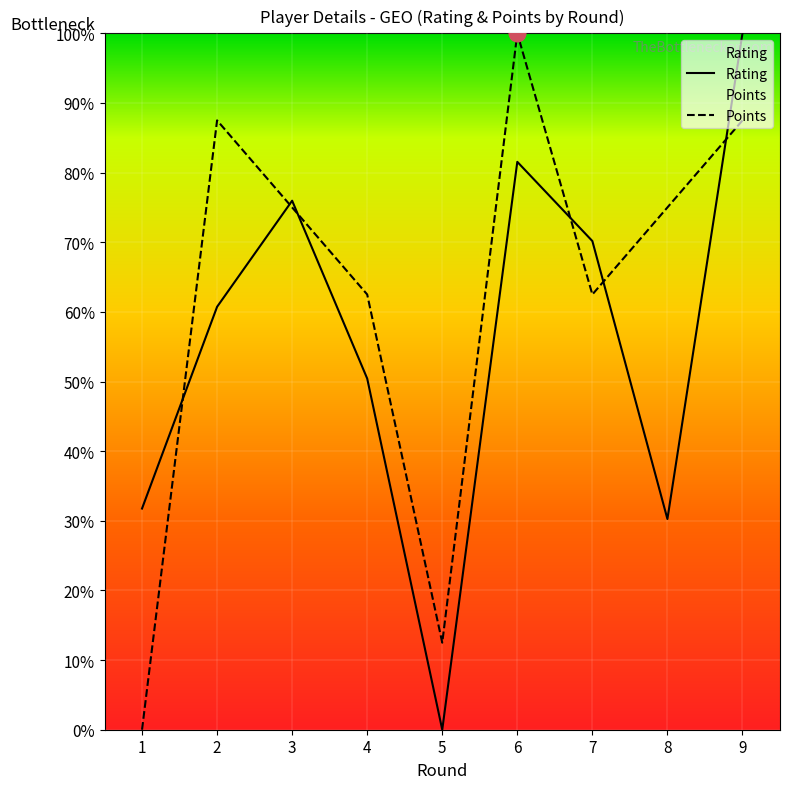

What is the average value of the Rating series?

55.7